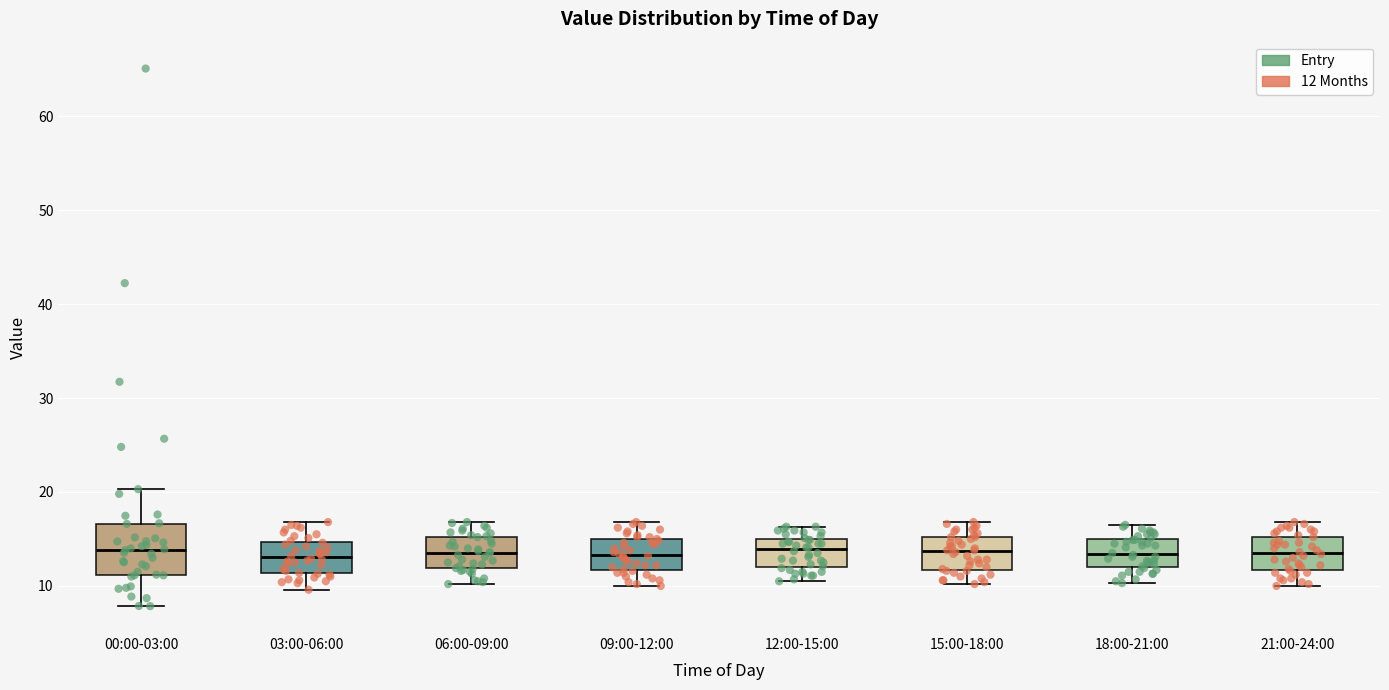

Reading left to right, read every box against the y-axis: the position of its median line, the range the box covers, and the ends of its whiskers. The values are not printed on the chart, so give them approximately, as read against the axis.

00:00-03:00: median 14, box 11 to 17, whiskers 8 to 20
03:00-06:00: median 13, box 11 to 15, whiskers 10 to 17
06:00-09:00: median 14, box 12 to 15, whiskers 10 to 17
09:00-12:00: median 13, box 12 to 15, whiskers 10 to 17
12:00-15:00: median 14, box 12 to 15, whiskers 11 to 16
15:00-18:00: median 14, box 12 to 15, whiskers 10 to 17
18:00-21:00: median 13, box 12 to 15, whiskers 10 to 17
21:00-24:00: median 14, box 12 to 15, whiskers 10 to 17